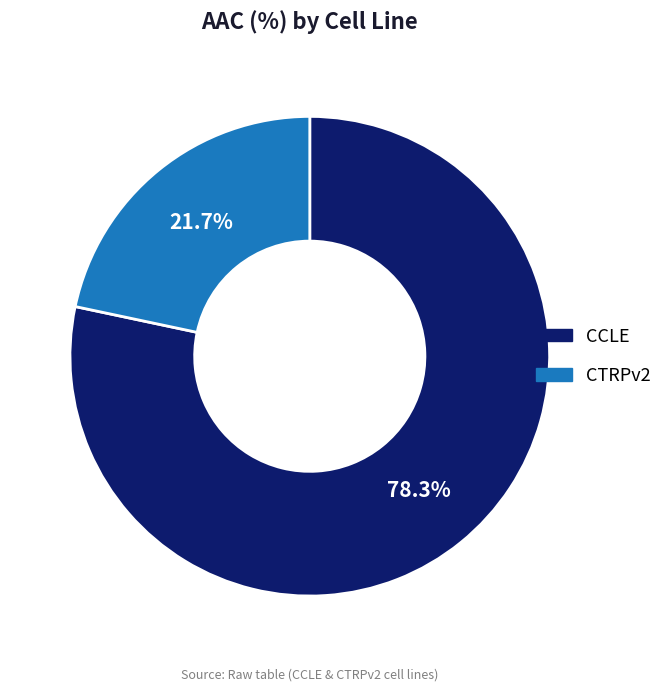

Count the number of slices in the pie.

2